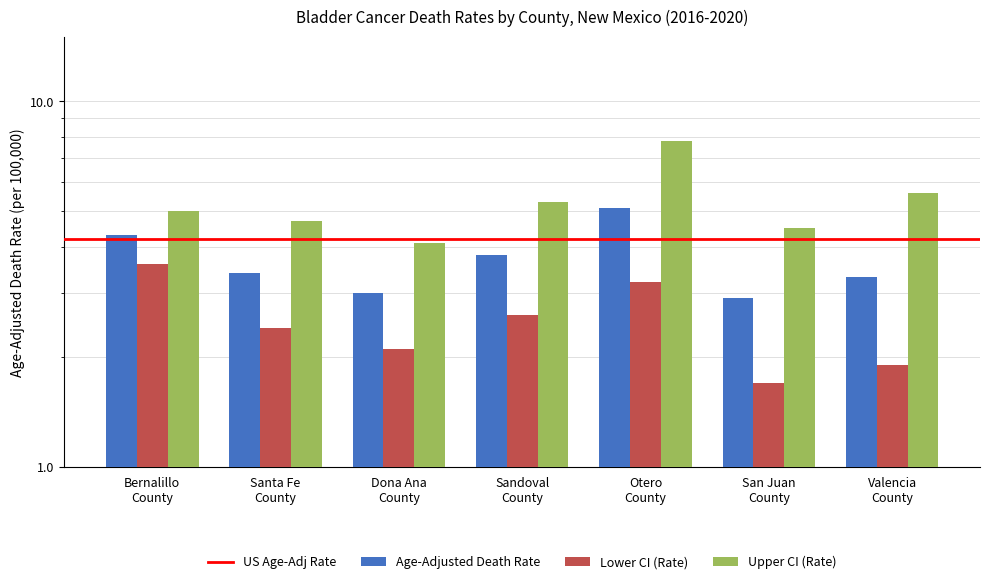

How many bars are there in total?

21